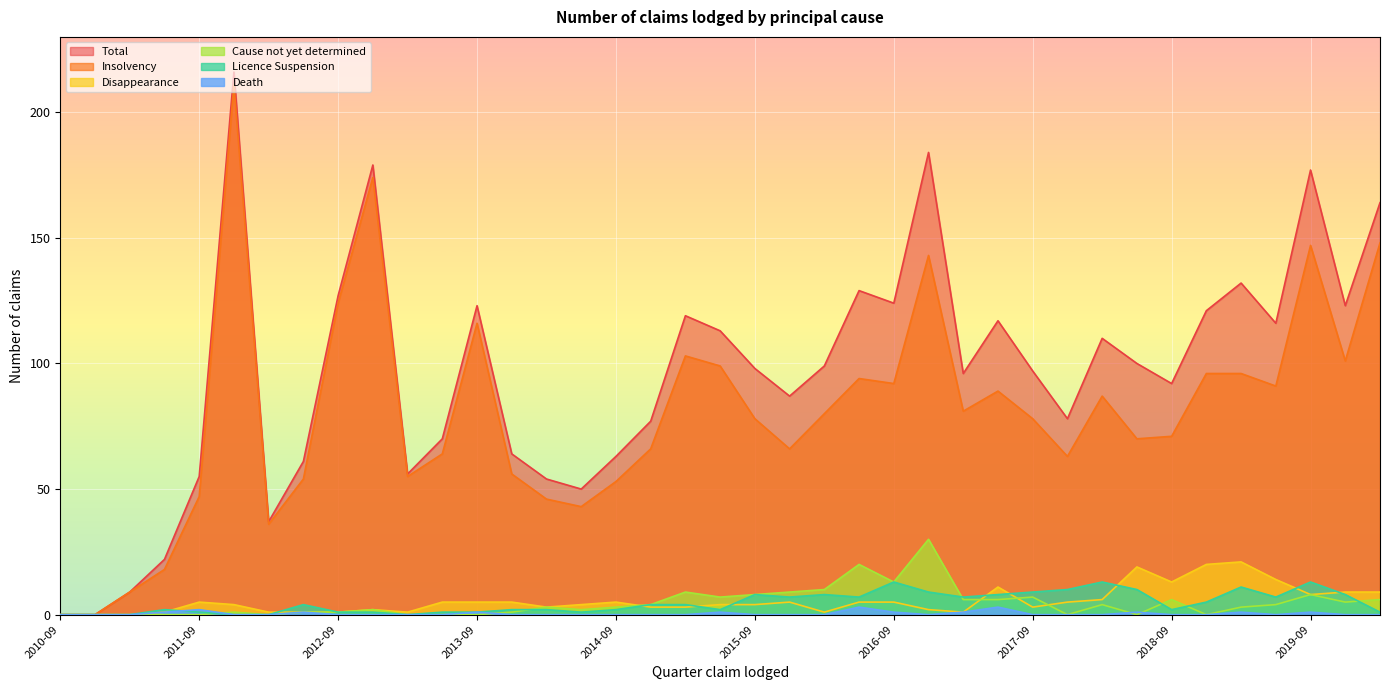

At which category is the sum across all series the highest?

2011-12-31